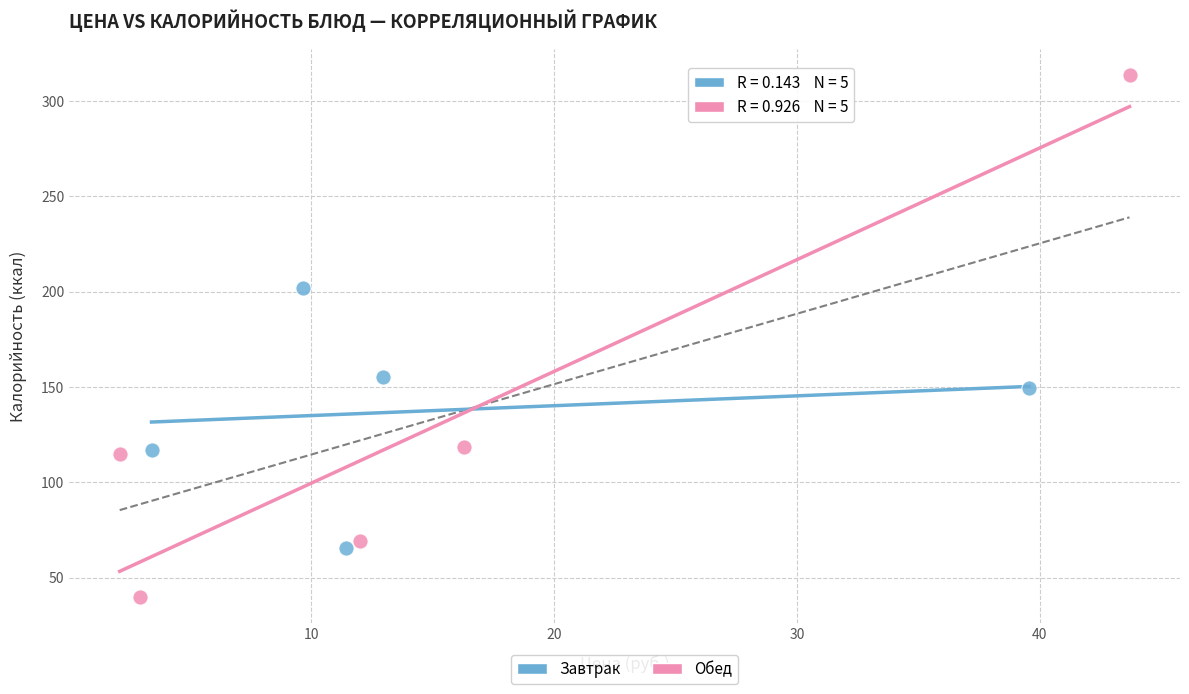

Which series reaches the maximum Y coordinate?

Обед